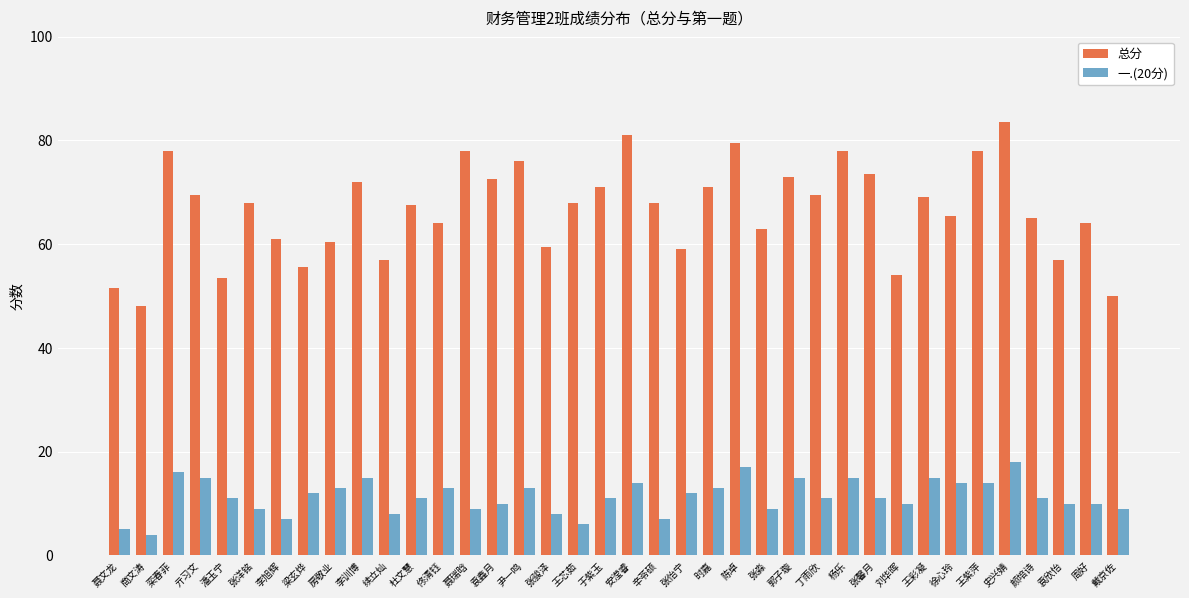

Which category has the highest value in the 一.(20分) series?

史兴婧